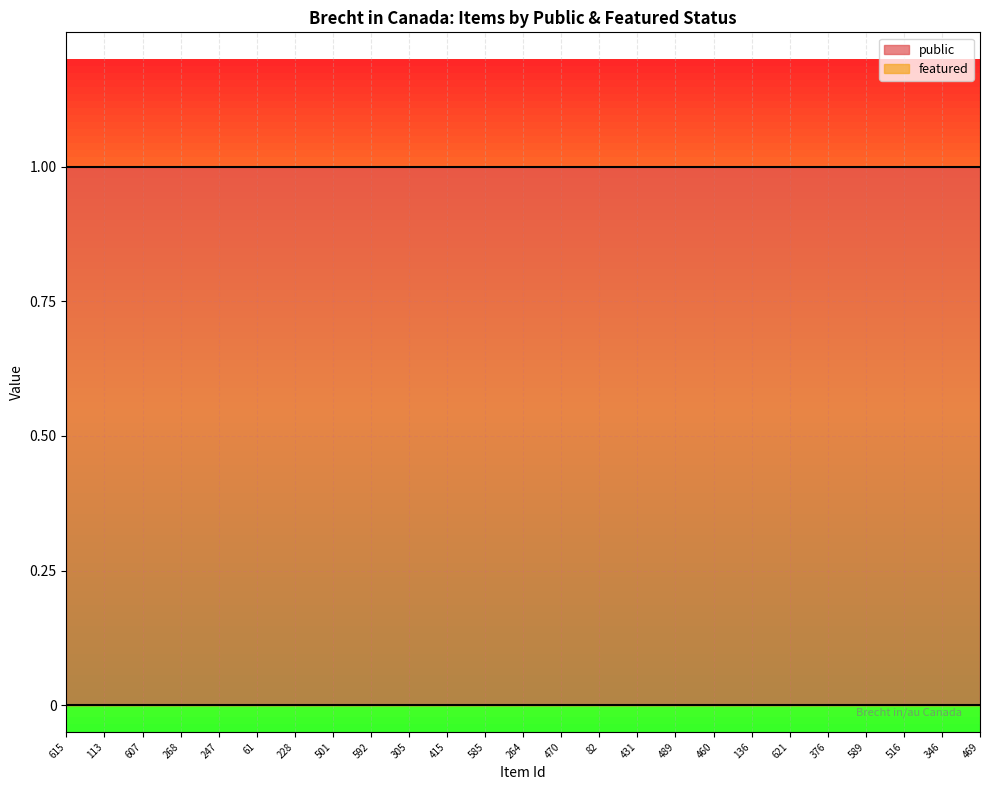

Which series has the widest spread of values?

public